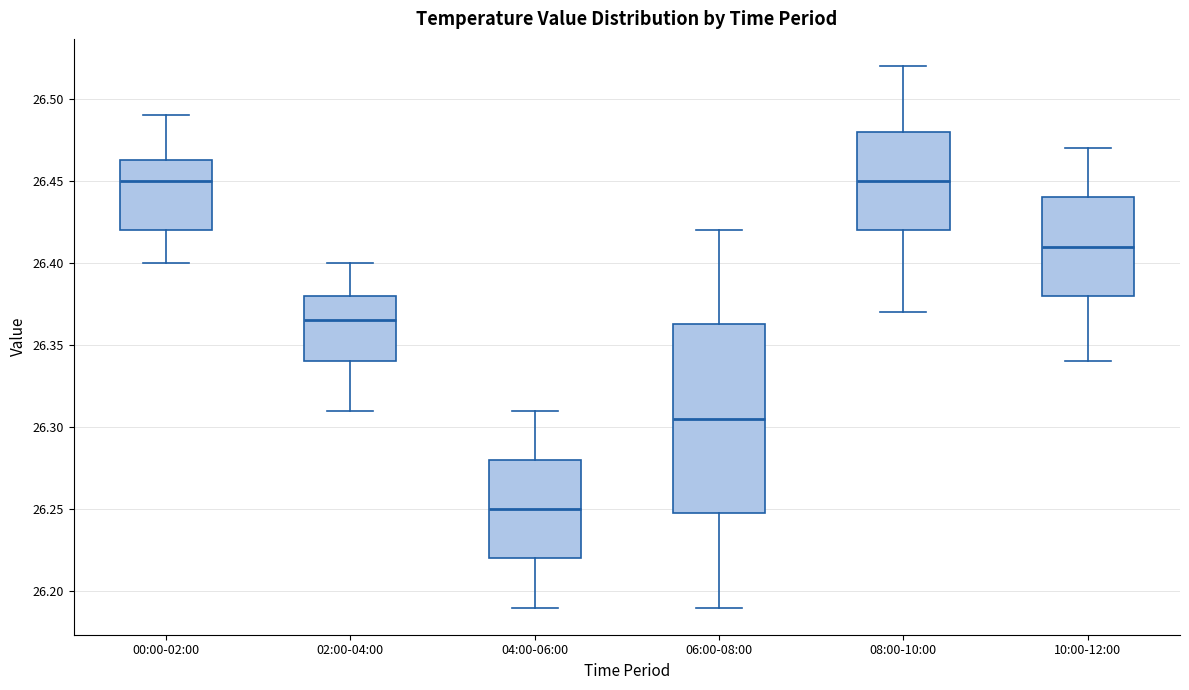

Which box is the tallest, from its lower edge to its upper edge?

06:00-08:00